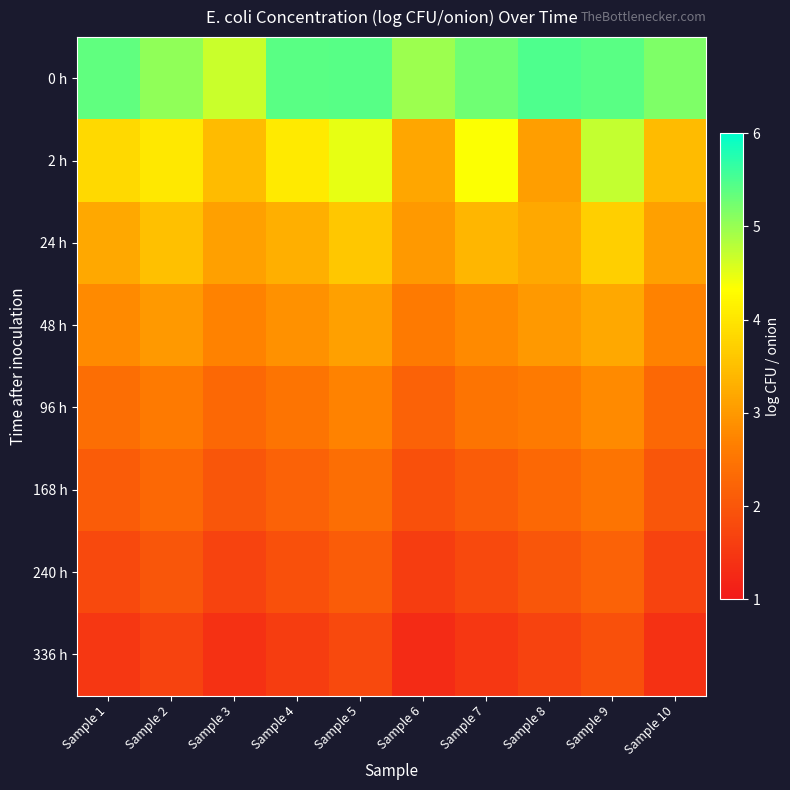

How many distinct data groups are displayed?

8